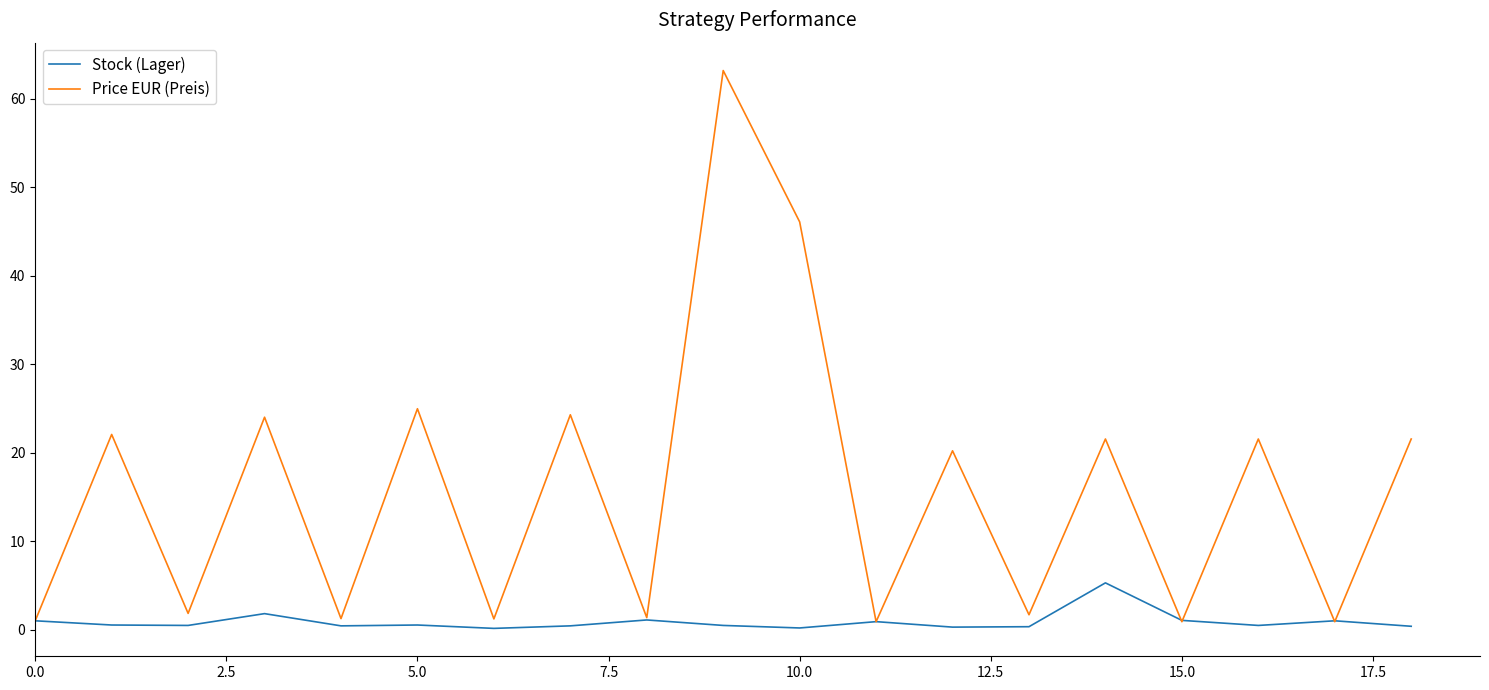

How many series are shown in this chart?

2